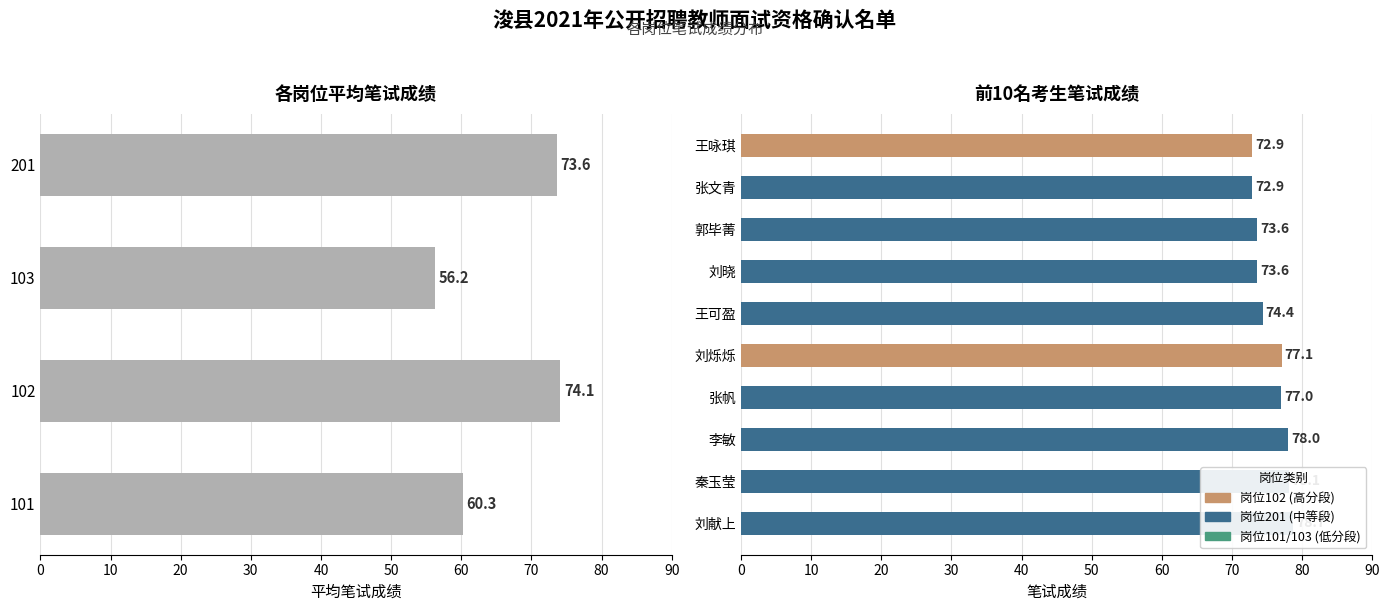

Are the bars grouped side by side (vs. stacked)?

No